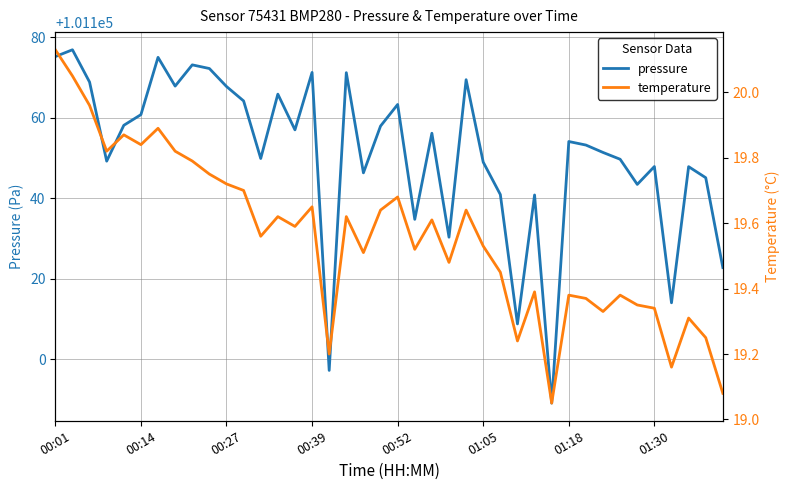

What is the sum of all pressure values?

4046039.2